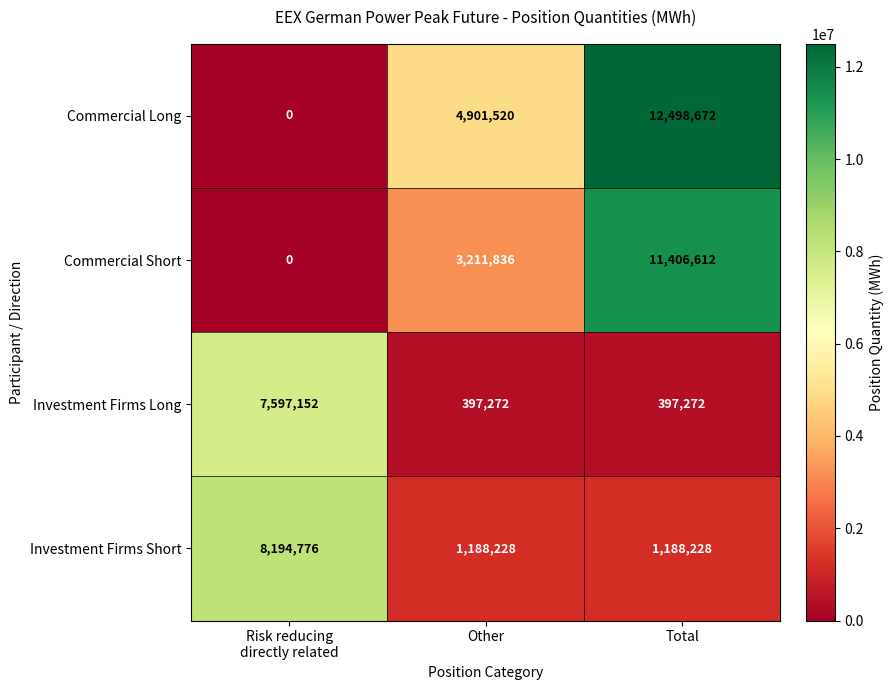

Which series has the largest range (max minus min)?

Commercial Long